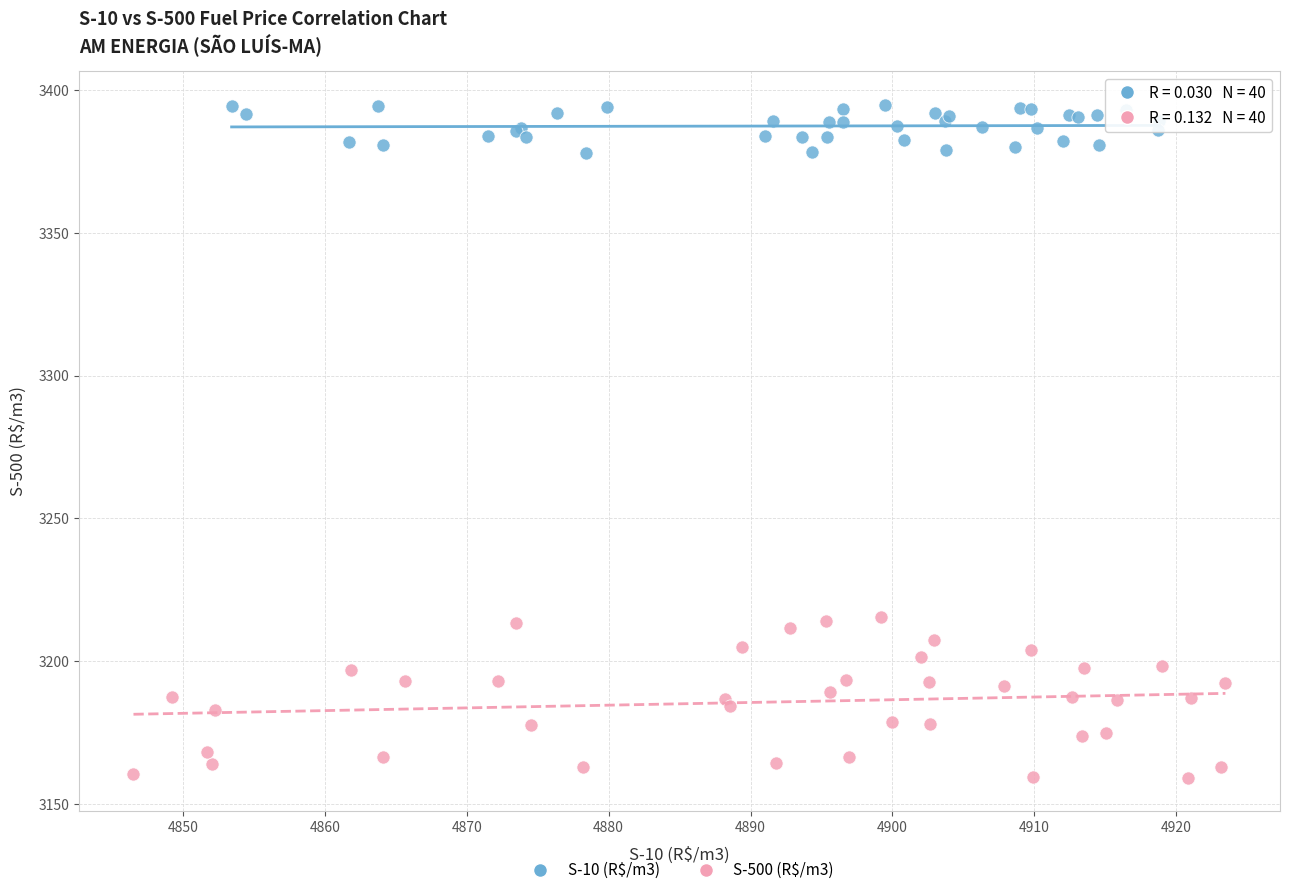

What are all the series names shown in the legend?

S-10 (R$/m3), S-500 (R$/m3)